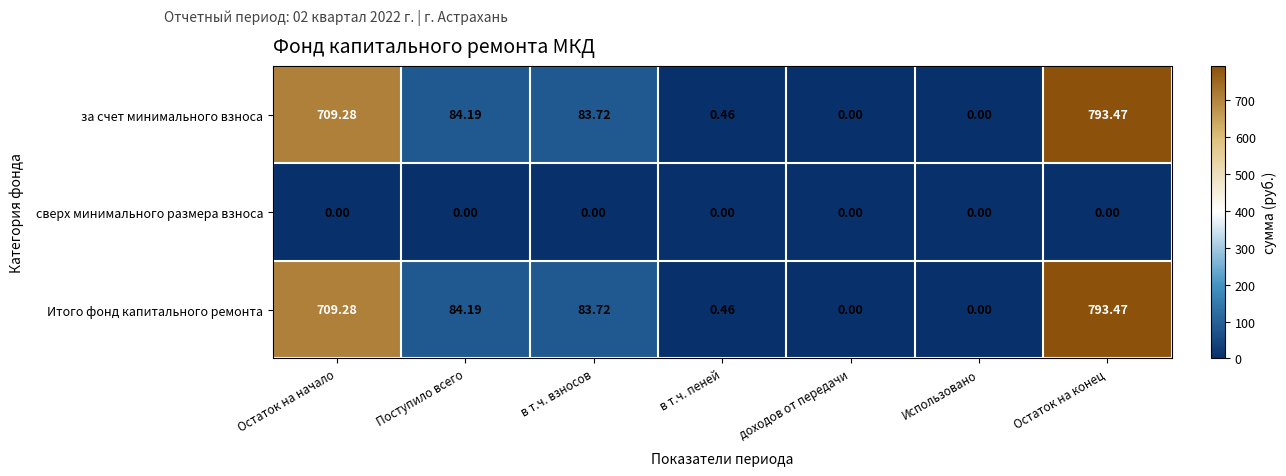

At which label does Итого фонд капитального ремонта reach its peak?

Остаток на конец